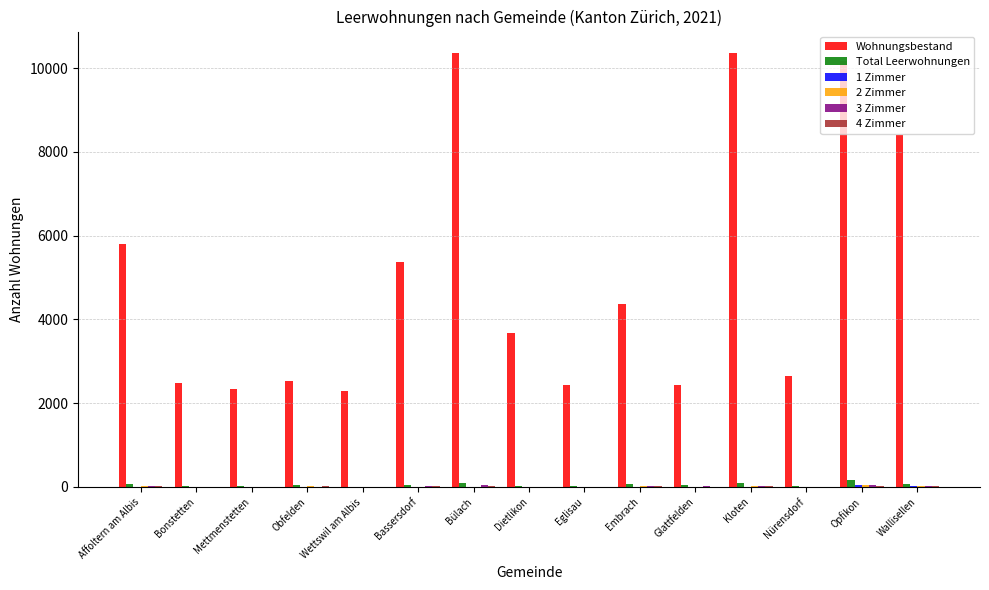

Which series has the largest total across all categories?

Wohnungsbestand